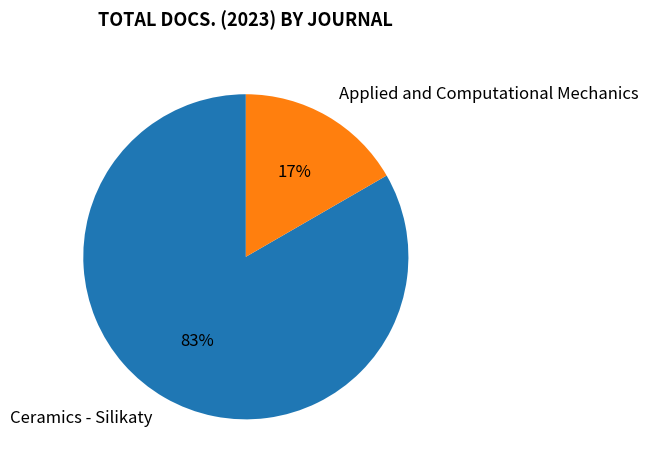

Is it true that Applied and Computational Mechanics is 17% of the pie?

True